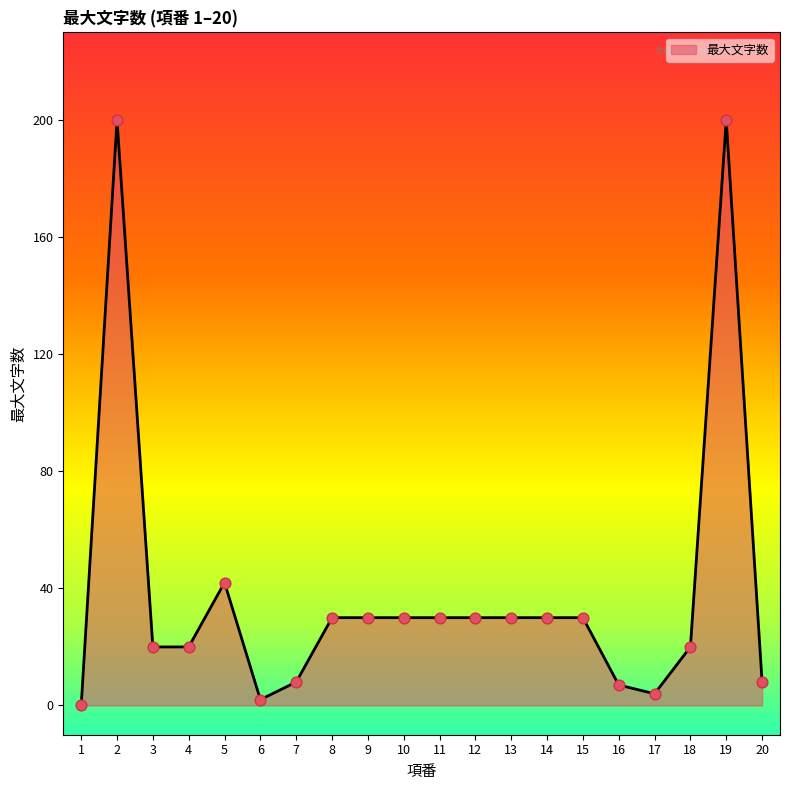

Which has a higher value, 6 or 16?

16